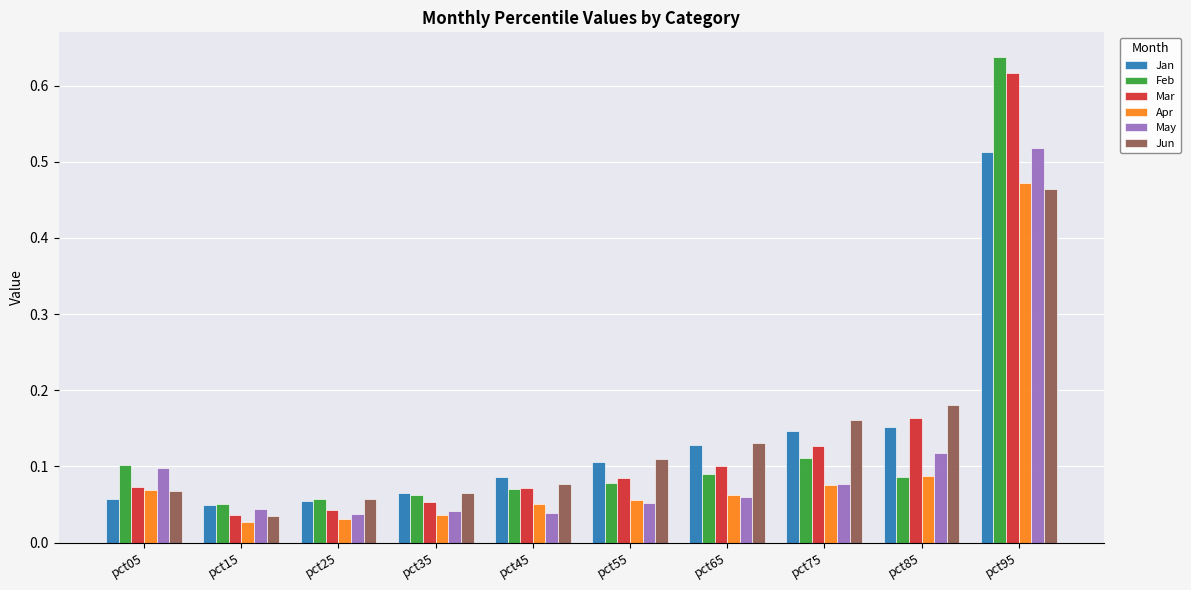

What is the sum of all Jan values?

1.4